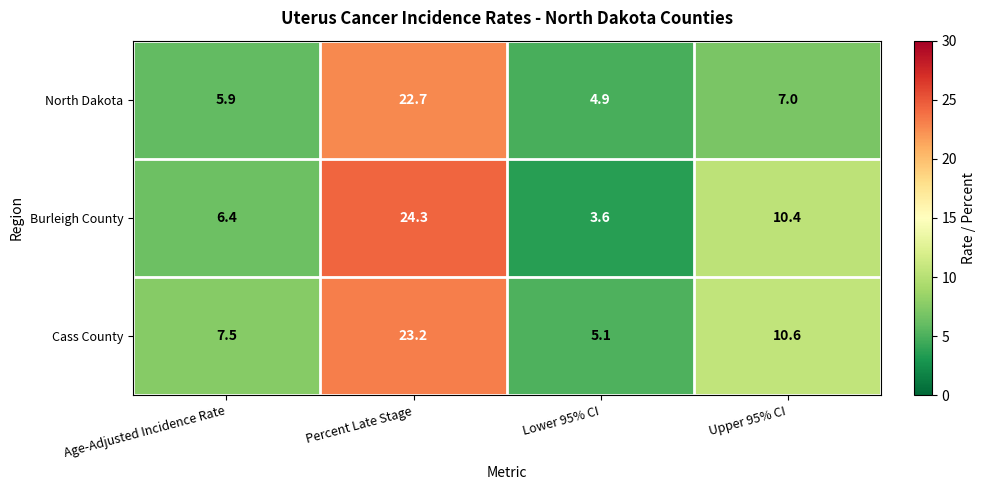

At which label is Burleigh County closest to 13?

Upper 95% CI